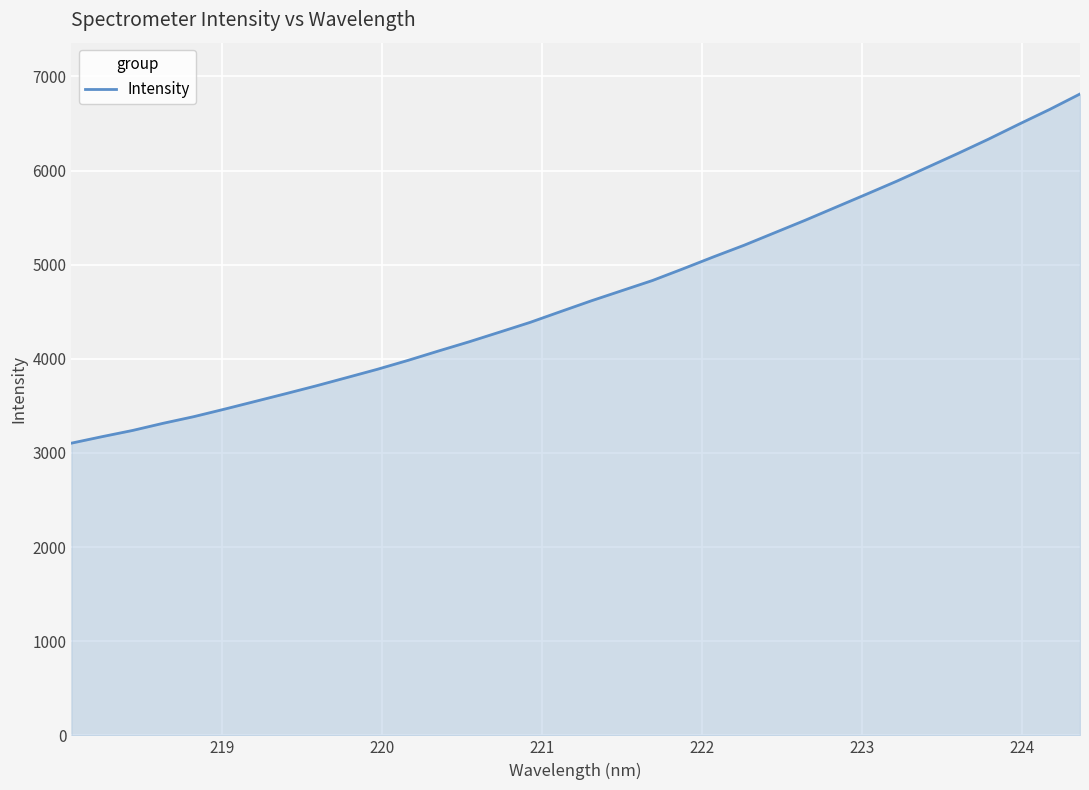

What is the difference between the maximum and minimum values?

3709.0